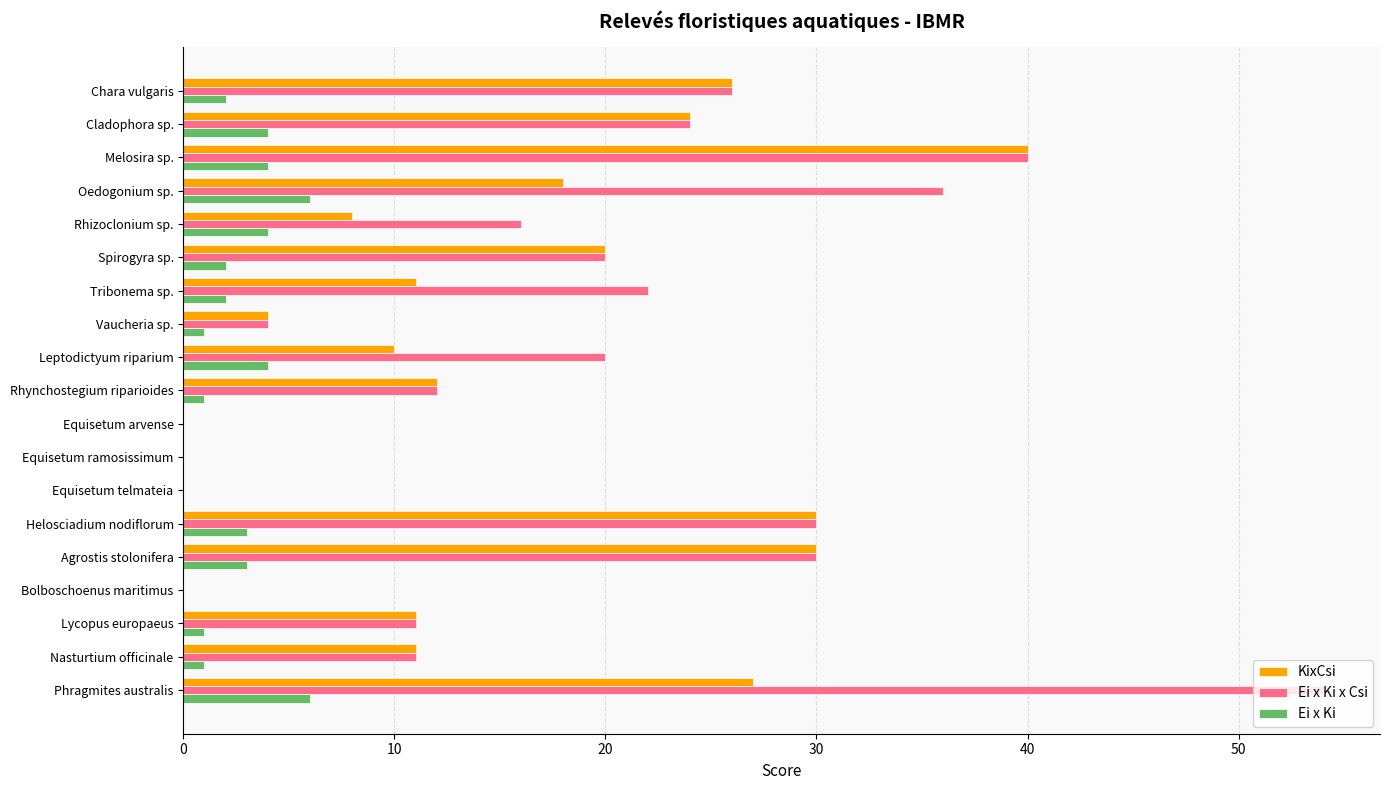

True or false: KixCsi has a value of 30 at Oedogonium sp..

False